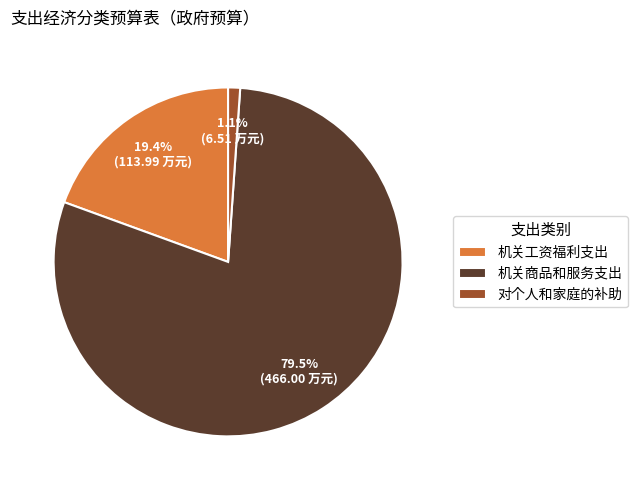

Combined, do 对个人和家庭的补助 and 机关工资福利支出 account for over 50%?

No